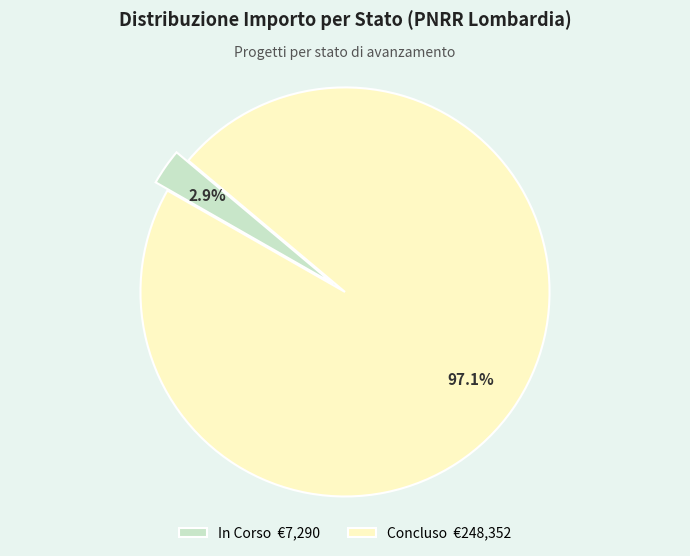

Rank the categories by value from highest to lowest.

Concluso, In Corso